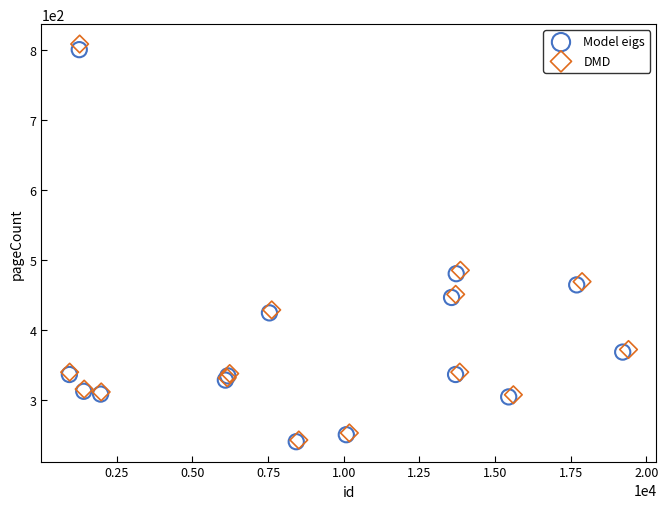

Which series reaches the maximum Y coordinate?

DMD